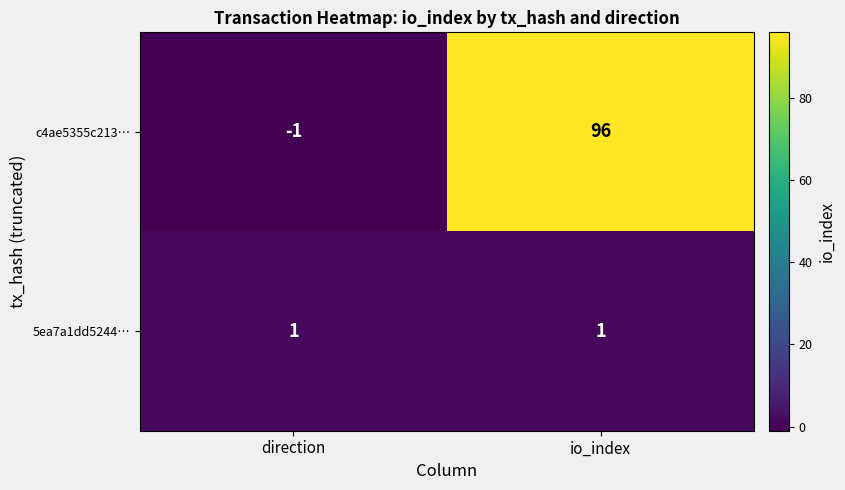

Reading left to right, transcribe all the data shown in this chart.

c4ae5355c213…: -1	96
5ea7a1dd5244…: 1	1